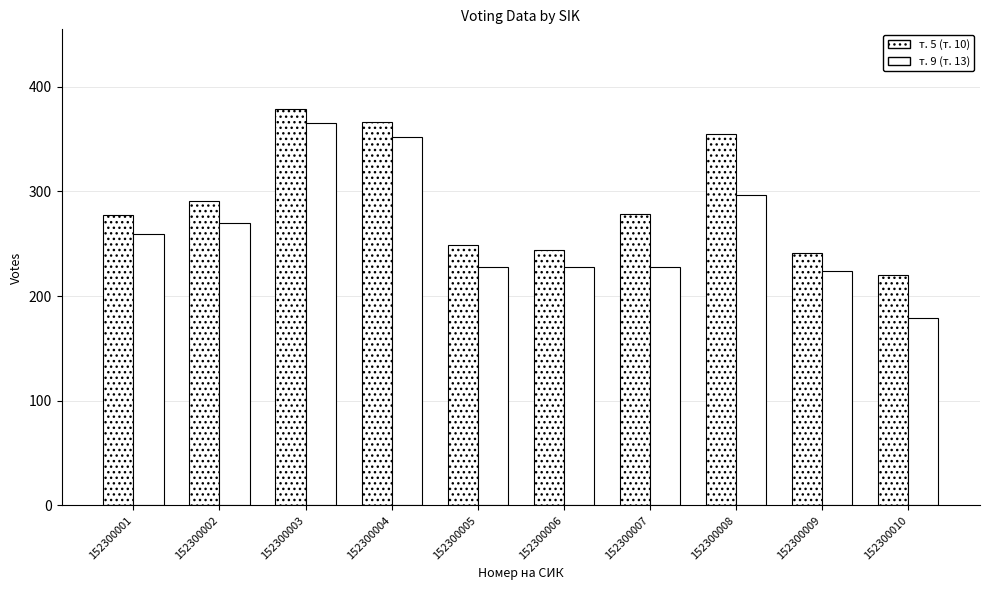

Which series changed the most between 152300002 and 152300010?

т. 9 (т. 13)